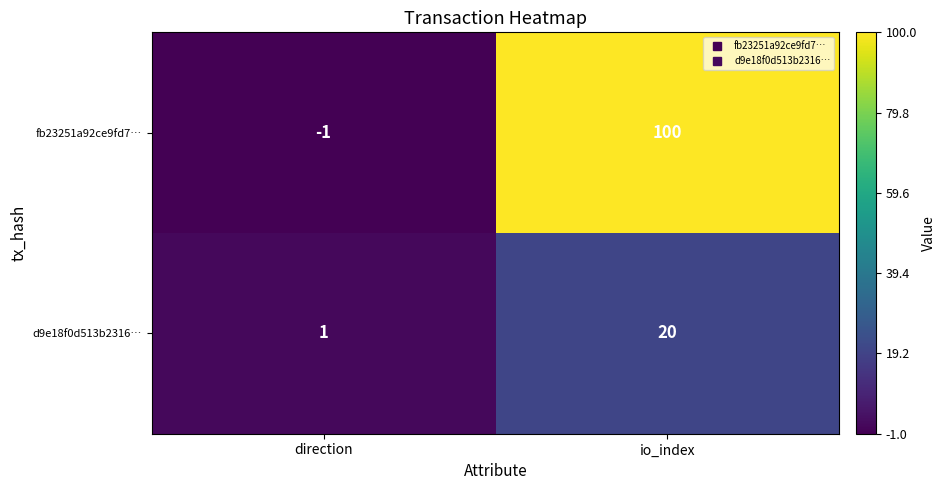

What is the sum of the fb23251a92ce9fd7… values at direction and io_index?

99